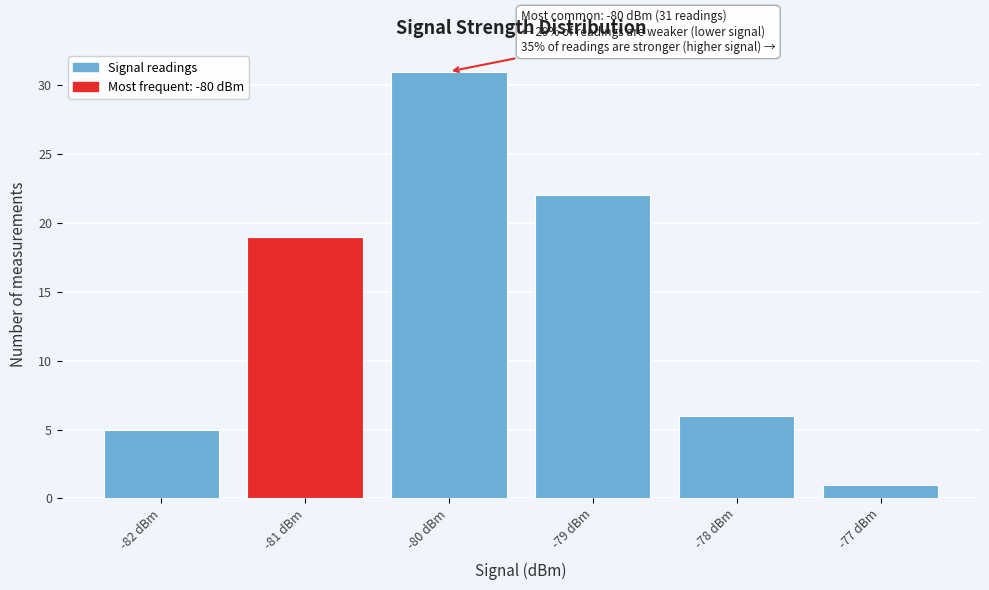

Which range on the x-axis has the tallest bar?

-80.5 to -79.5